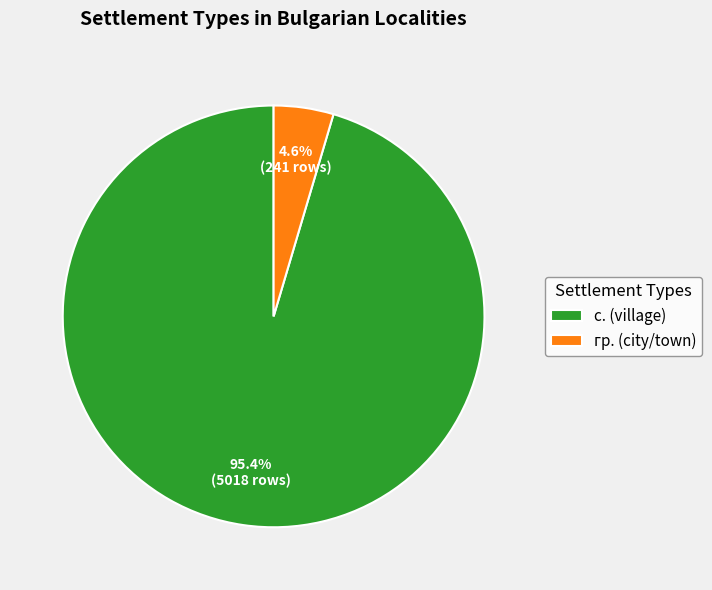

How many slices are in this pie chart?

2